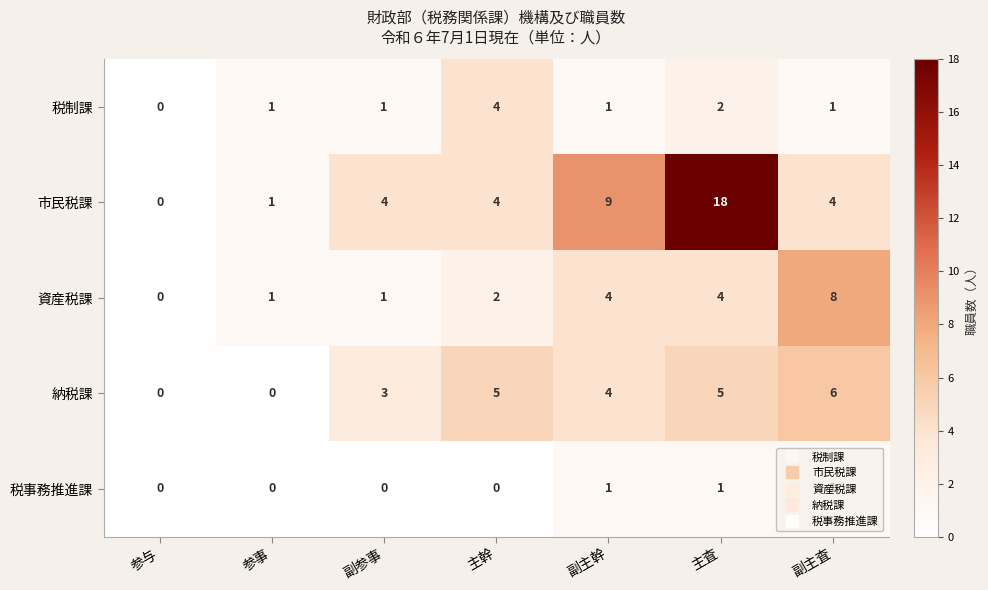

Which series has the largest range (max minus min)?

市民税課